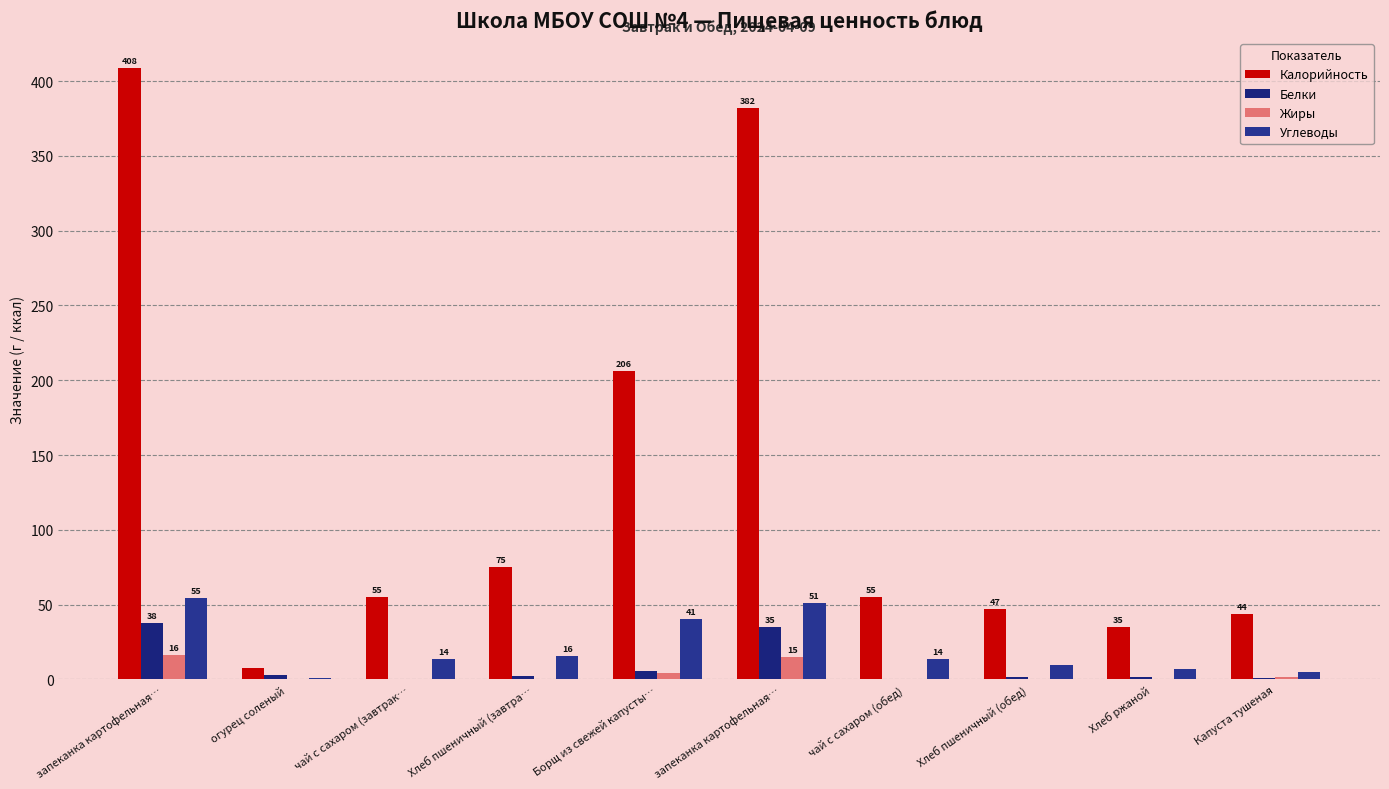

What is the spread (max minus min) of values at огурец соленый?

6.8